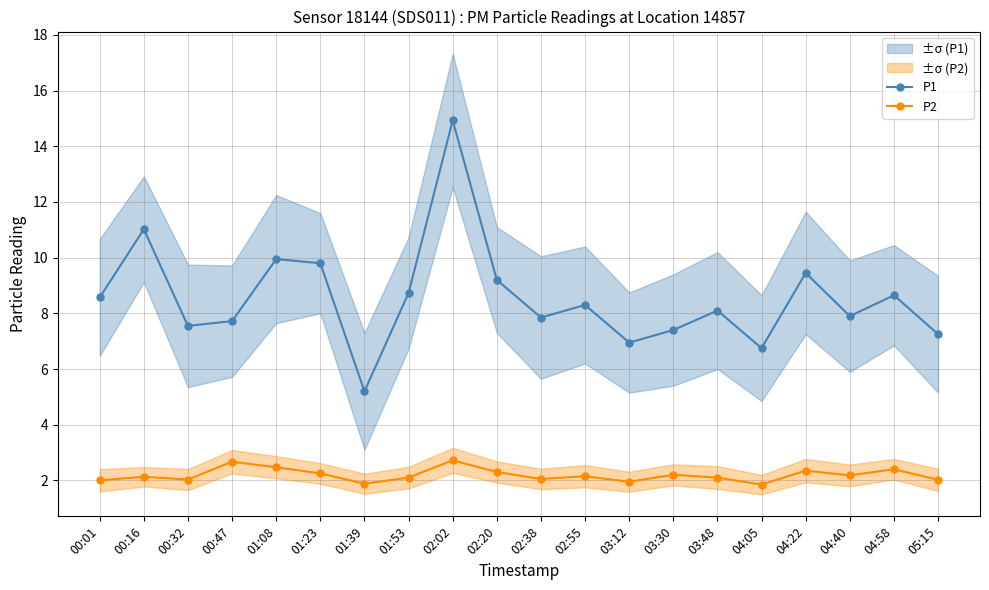

True or false: P2 has more than 1 interior local peaks.

True